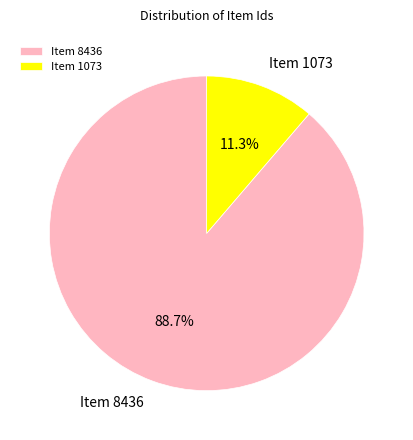

Which slice represents more than half of the pie?

Item 8436